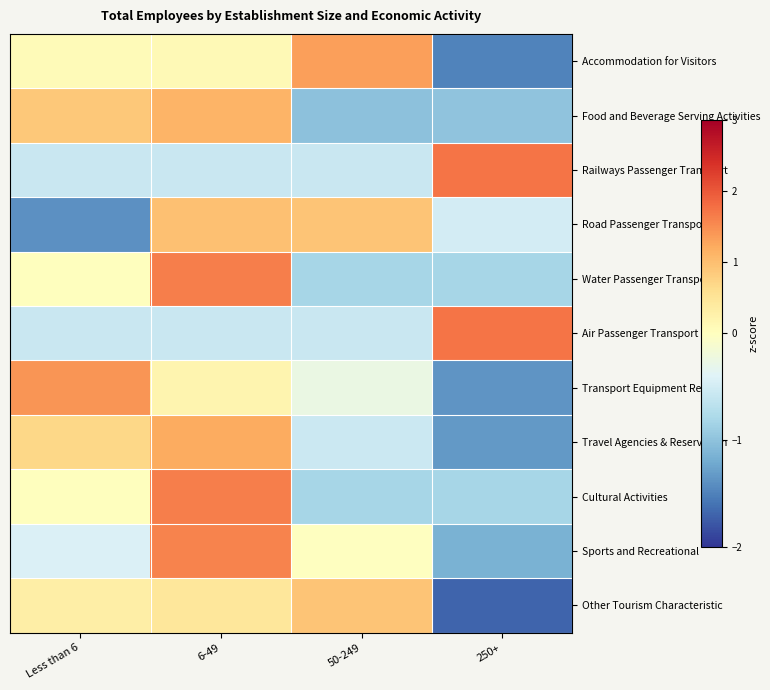

What is the spread (max minus min) of values at 6-49?

2.2